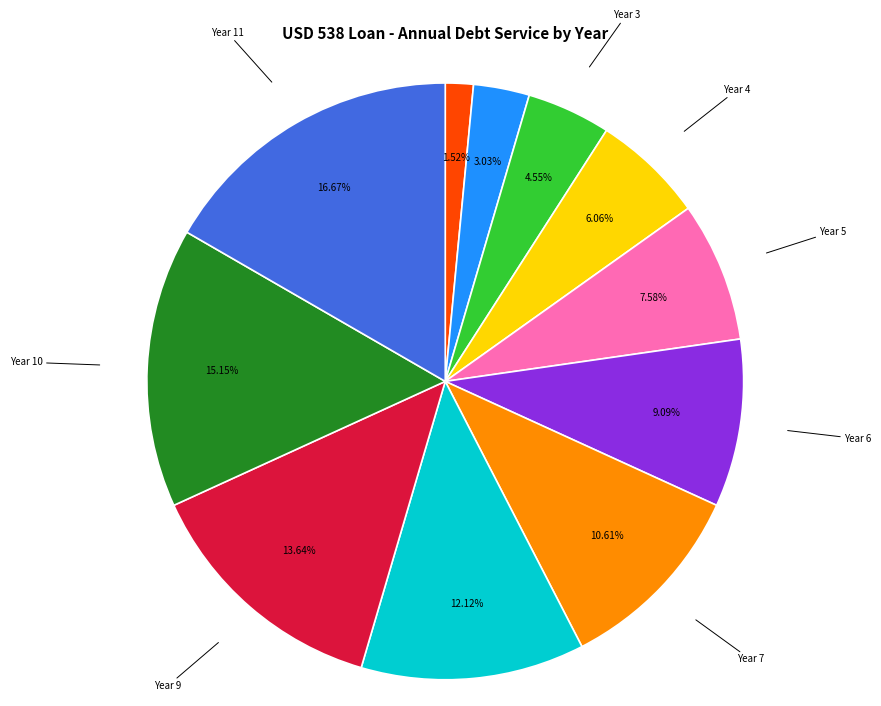

To the nearest percent, what is the difference between the largest and smallest slice percentages?

15%